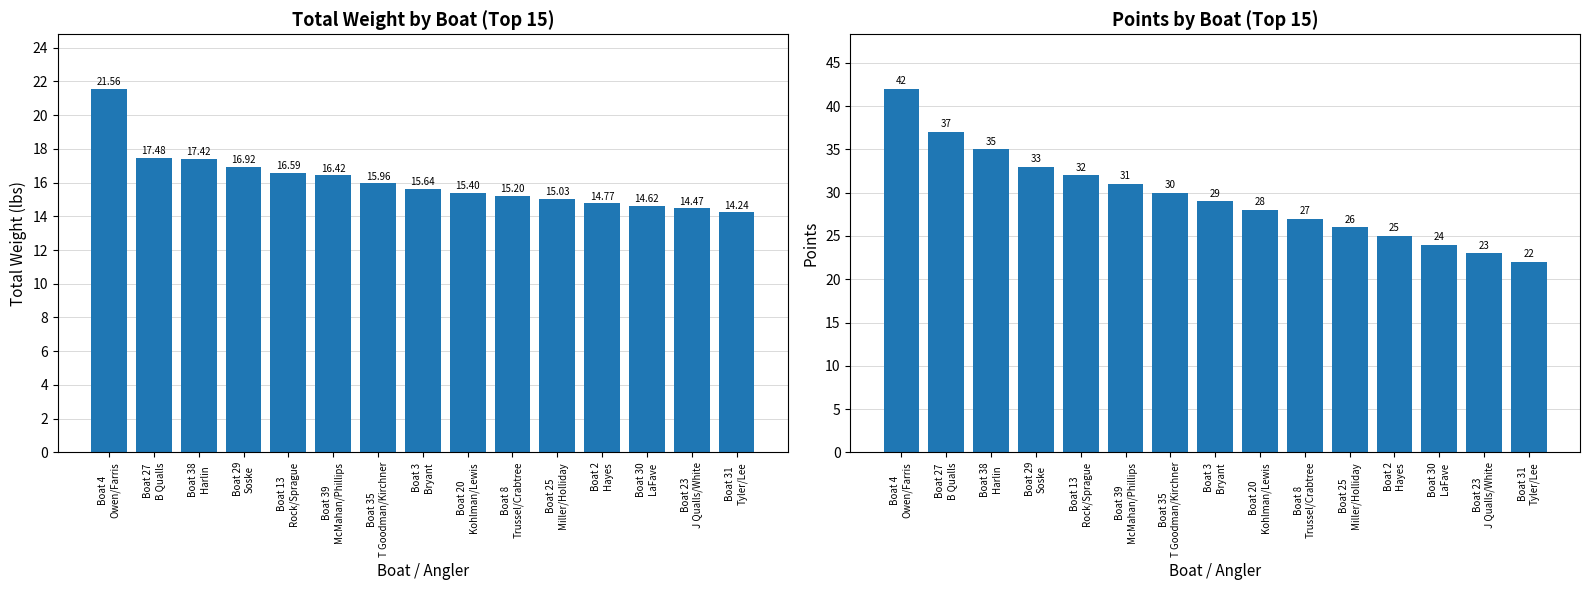

What is the difference between the maximum and second lowest values in the Points series?

19.0